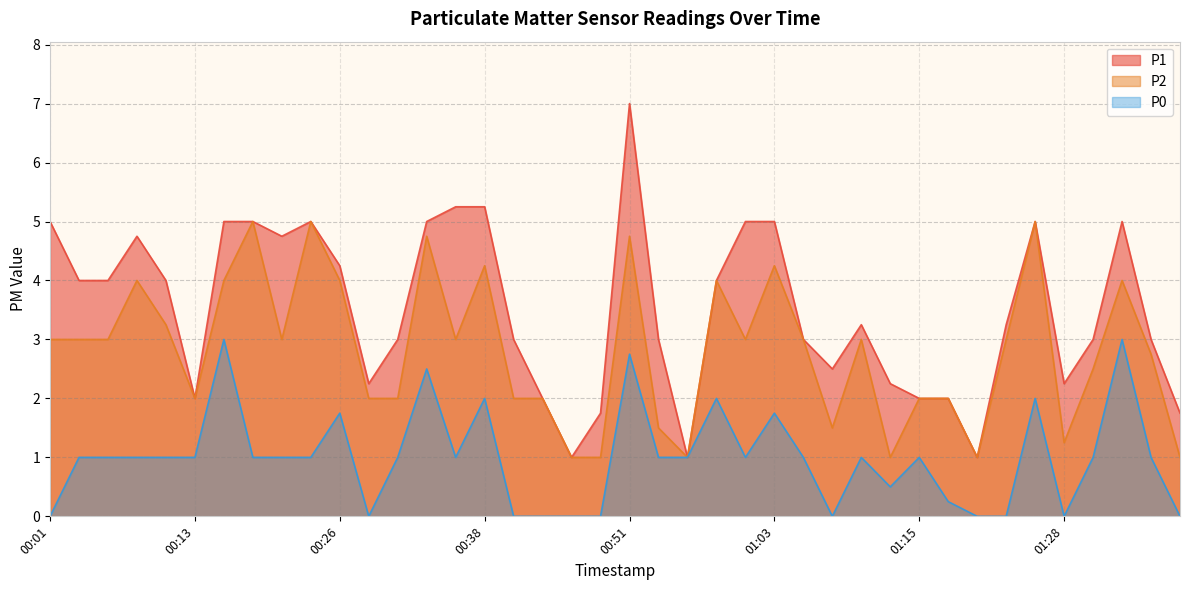

True or false: P0 has more than 0 interior local peaks.

True